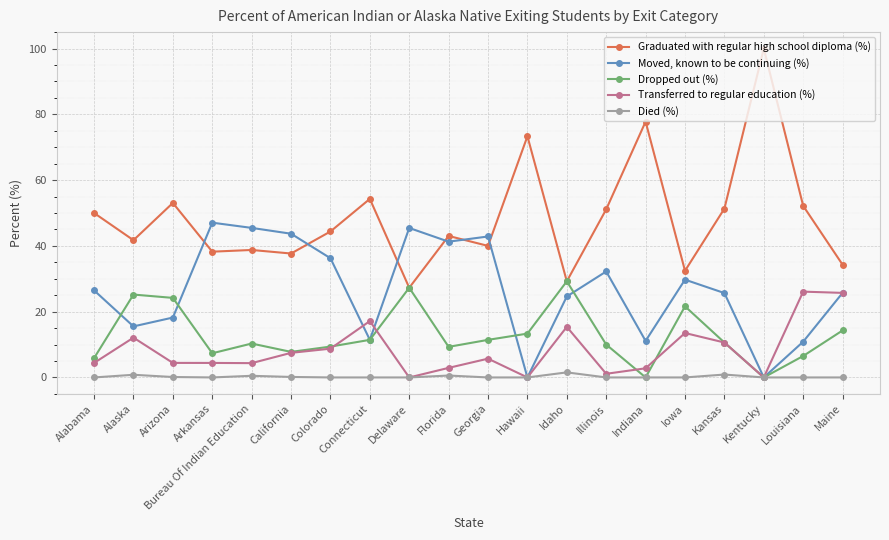

The Graduated with regular high school diploma (%) series shows 63.5 at Georgia. True or false?

False